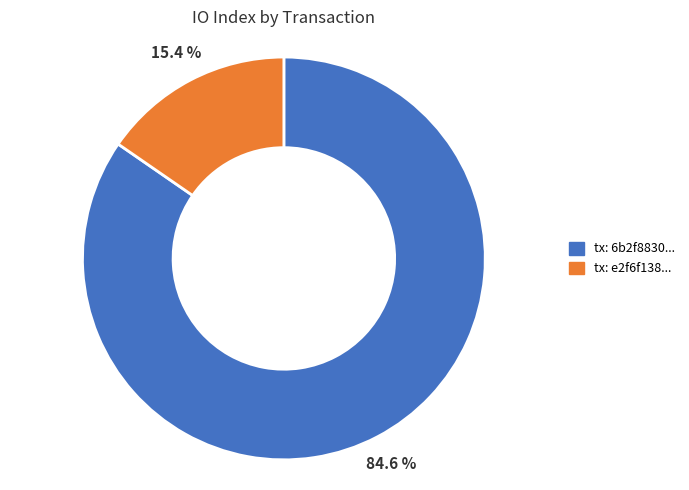

How much of the chart is everything except tx: e2f6f138...?

84.6%